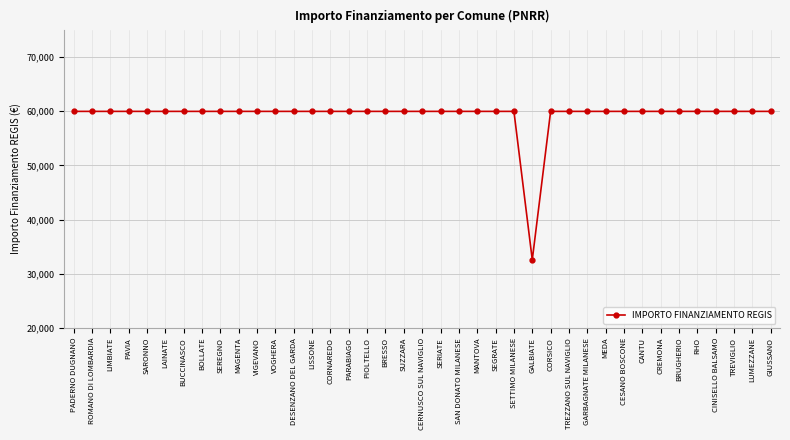

Does the chart display data point markers on the line(s)?

Yes